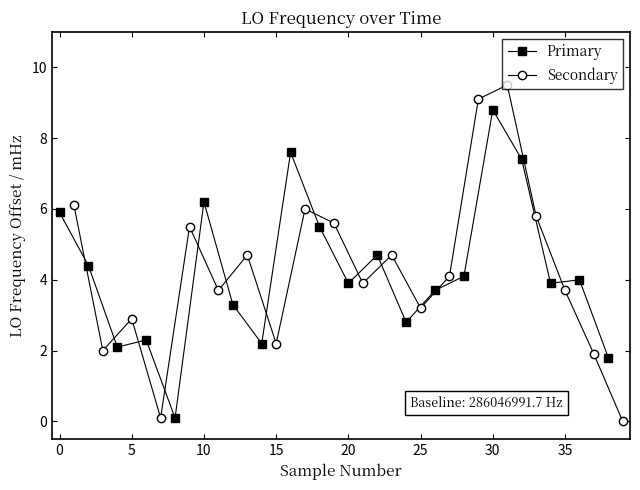

Which series has the largest total across all categories?

Primary